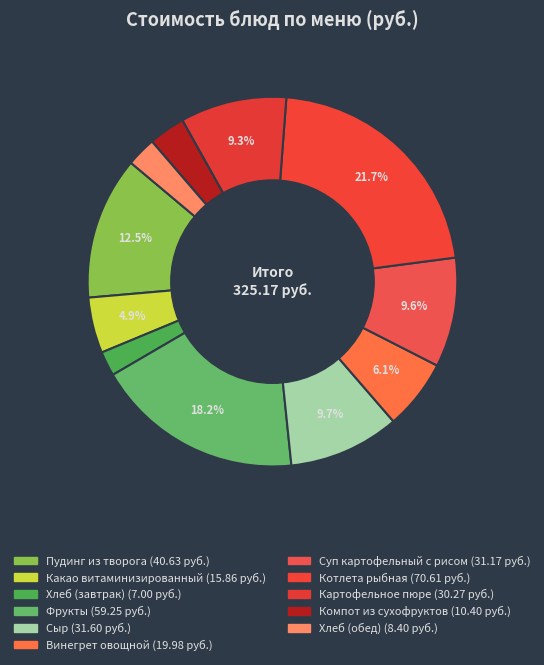

How many segments does this pie chart have?

11